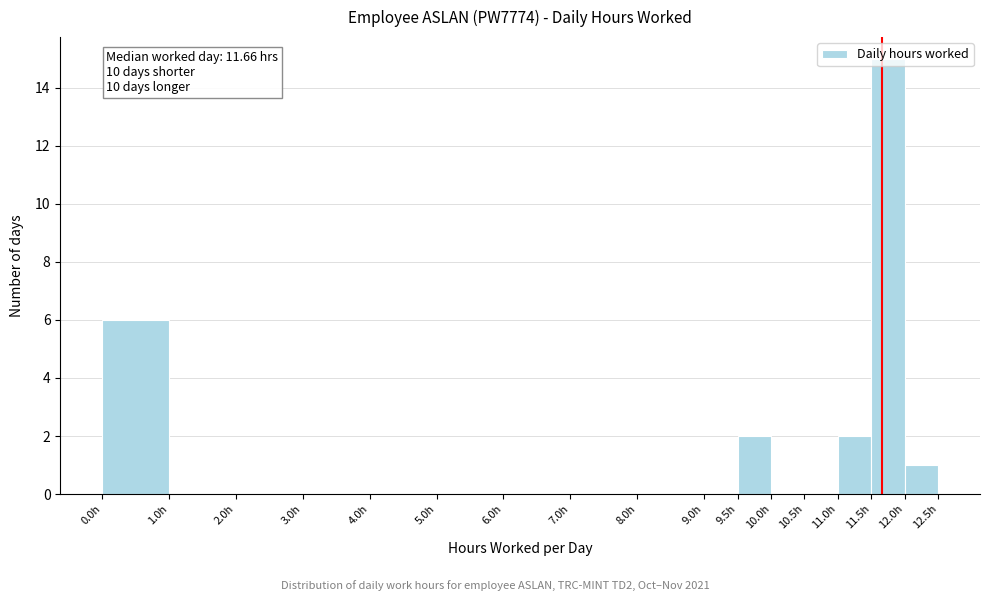

Which range on the x-axis has the tallest bar?

11.5 to 12.0